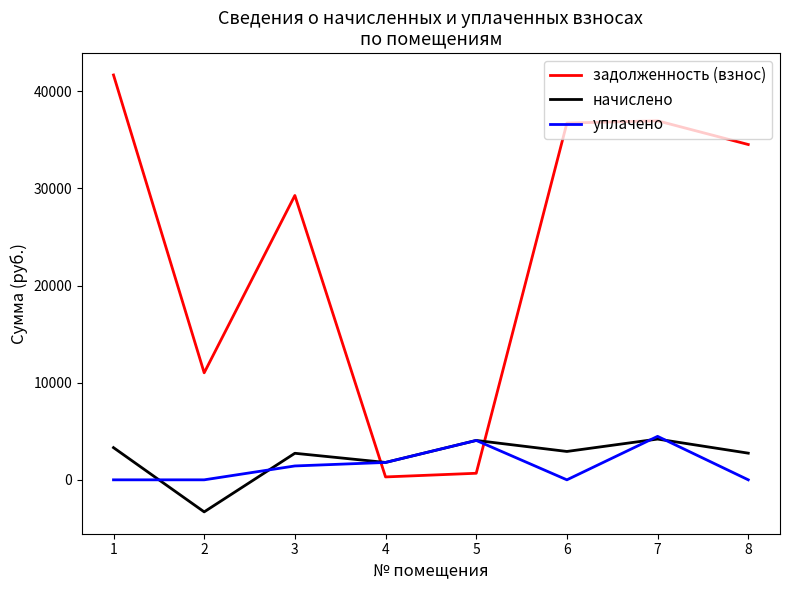

Which series ends up on top after the final intersection of задолженность (взнос) and уплачено?

задолженность (взнос)